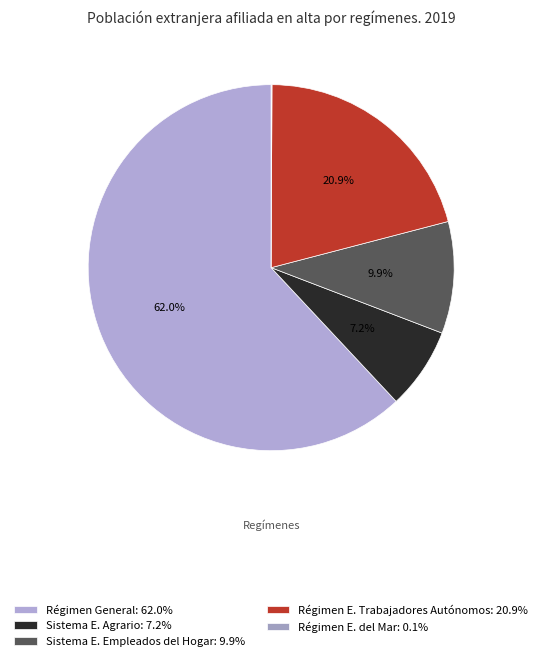

Is there any slice that represents more than half of the pie?

Yes